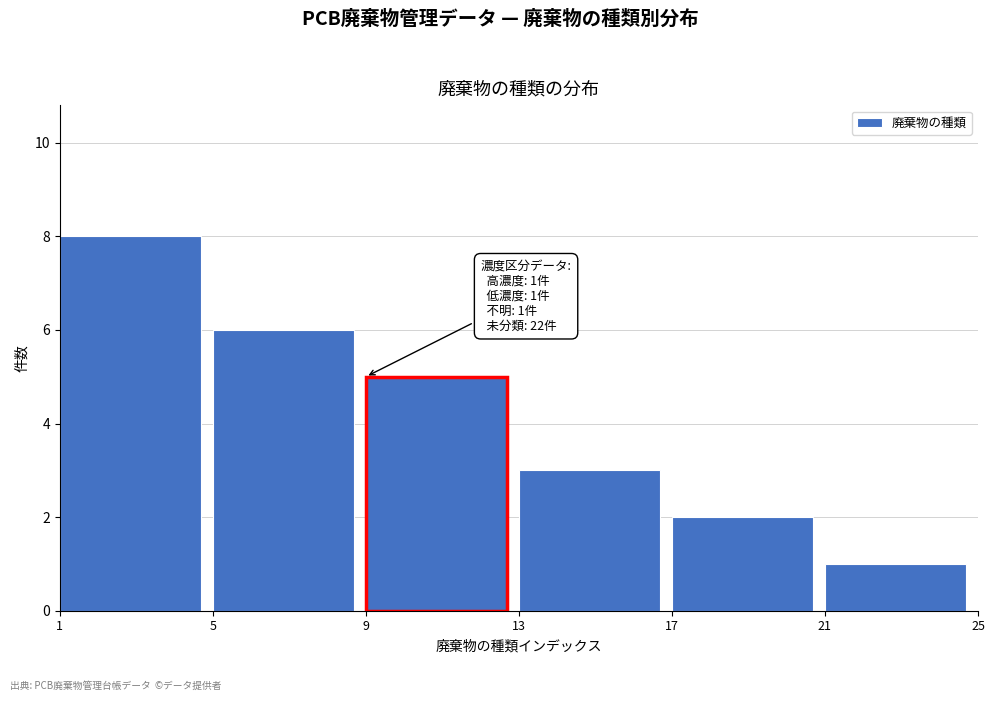

Reading right to left, transcribe all the data shown in this chart.

1	2	3	5	6	8